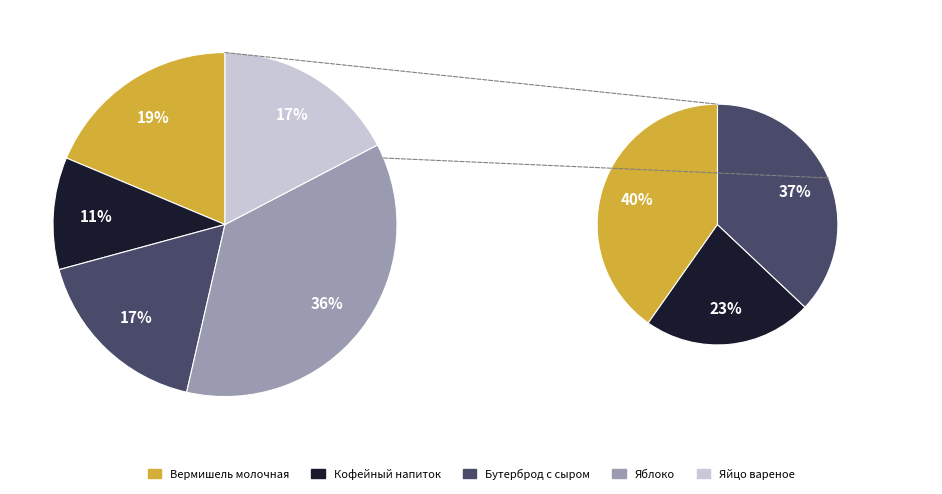

True or false: Вермишель молочная accounts for 19% of the total.

True